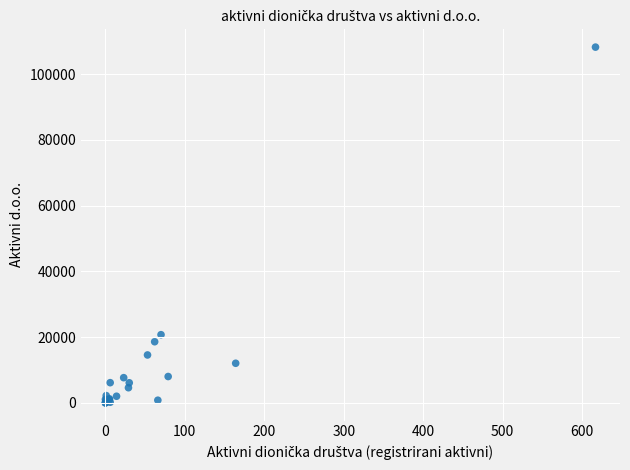

What Y value in the scatter plot is closest to 54127?

20728